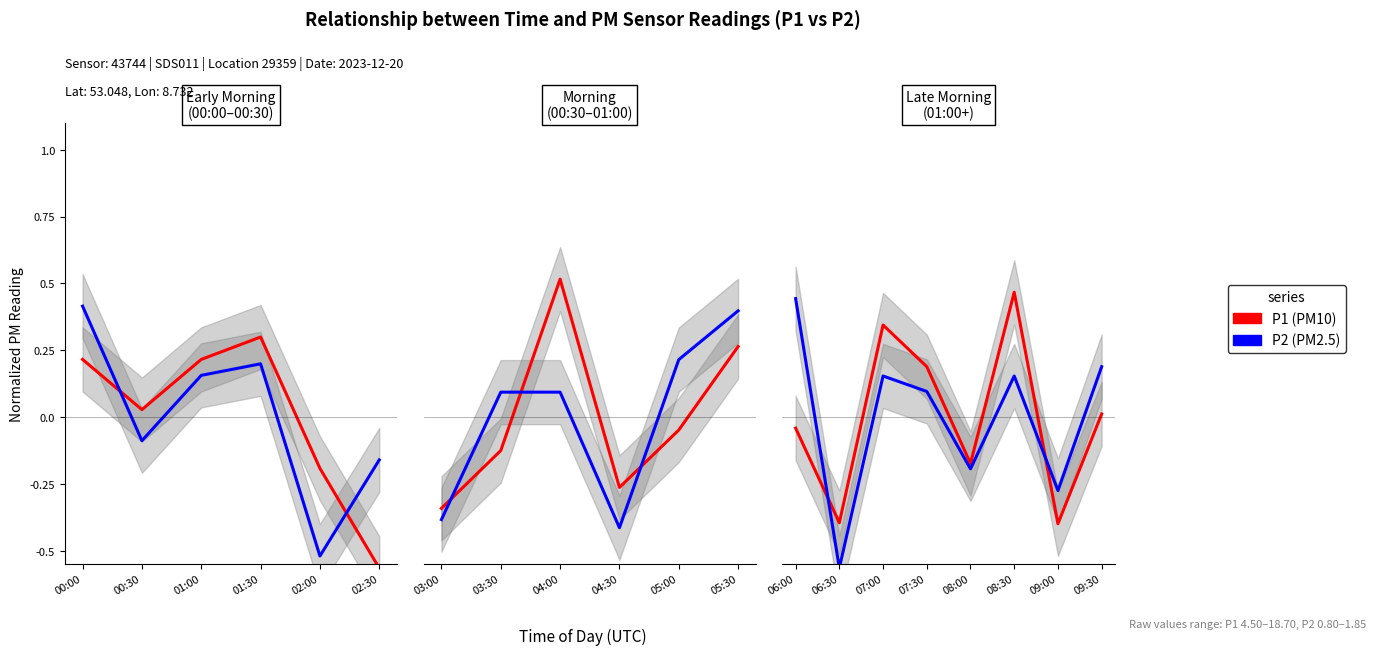

At which label does P2 (PM2.5) first exceed 0?

06:00